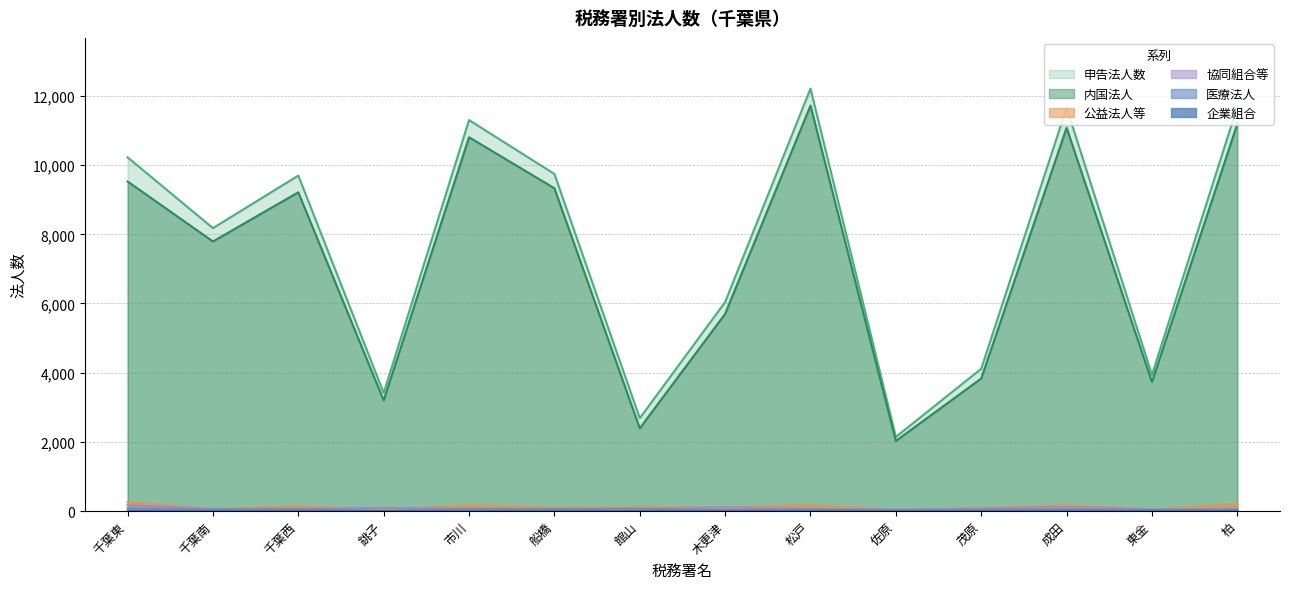

True or false: 公益法人等 and 医療法人 cross at least once.

False